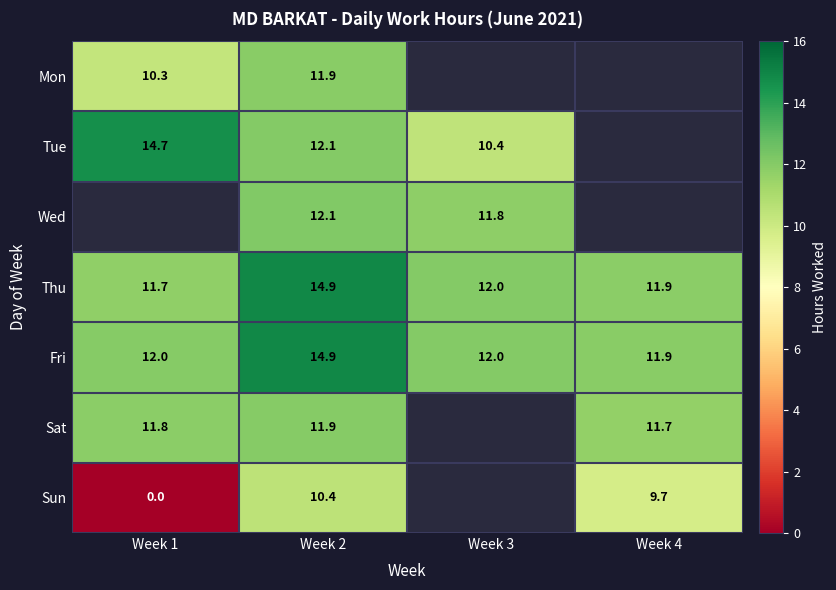

What is the maximum value for Sun?

10.4